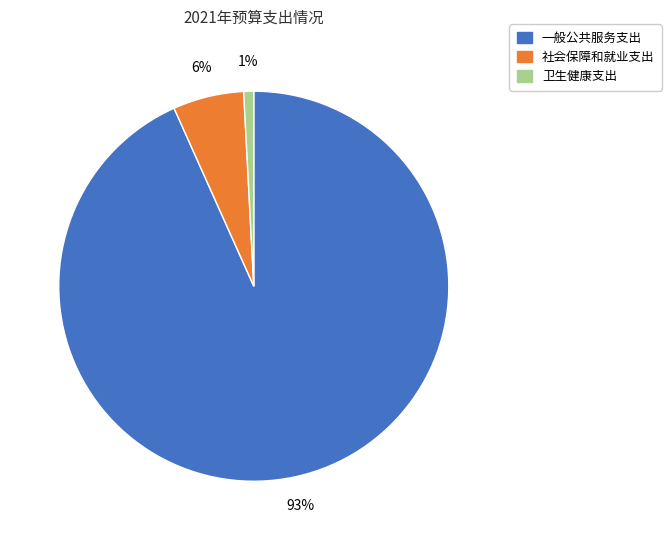

Does 一般公共服务支出 represent more than half of the total?

Yes